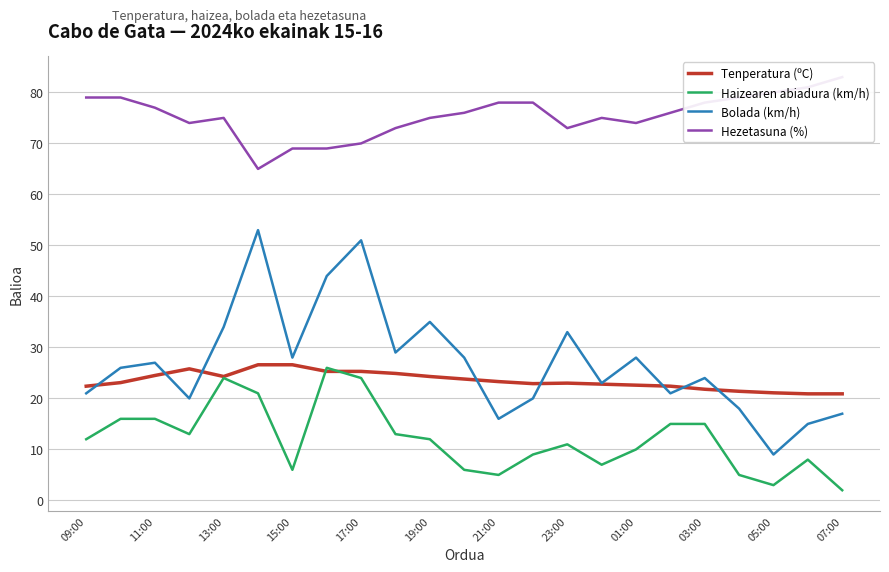

True or false: Bolada (km/h) has a value of 7.7 at 21:00.

False